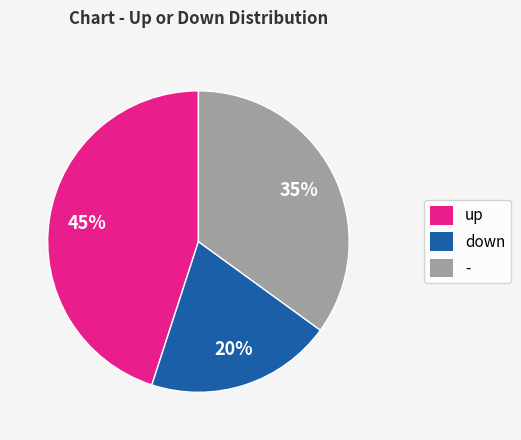

To the nearest percent, what is the combined percentage of up and down?

65%